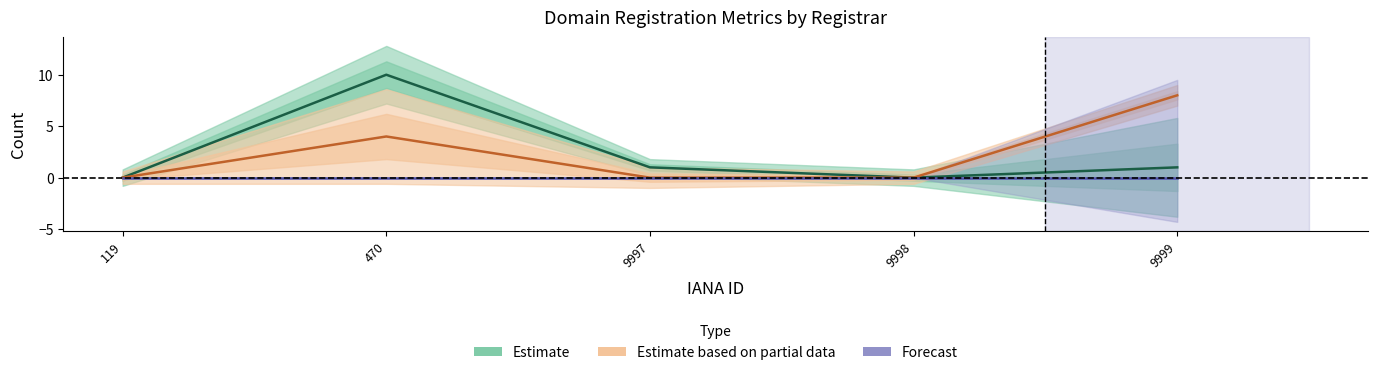

At which category is the sum across all series the highest?

470